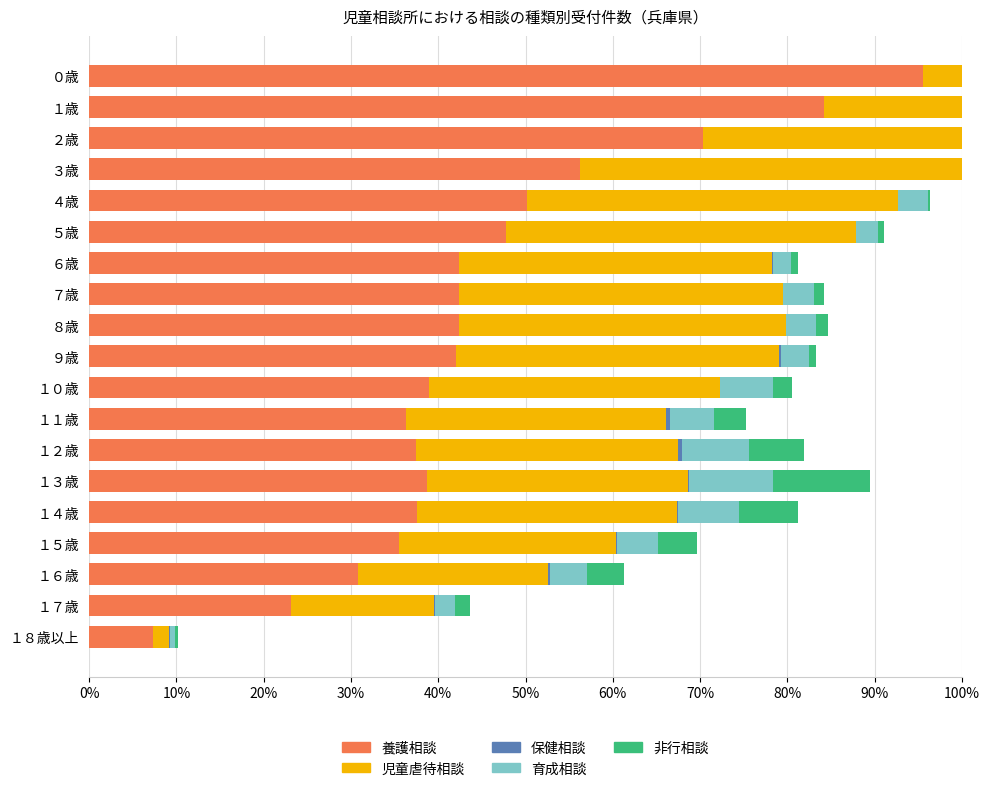

How many bars are there in total?

95